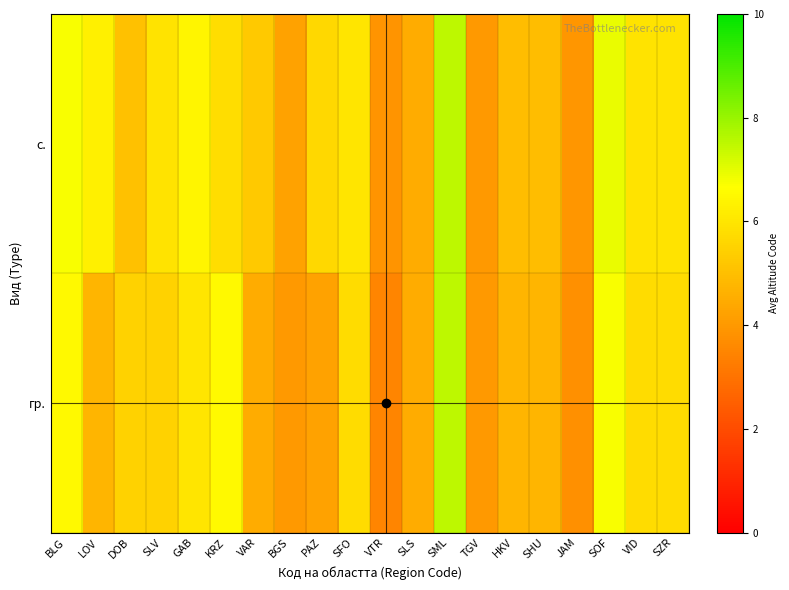

Reading right to left, list all the values displayed in this chart.

с.: SZR=5.9	VID=5.9	SOF=6.9	JAM=3.9	SHU=4.9	HKV=4.9	TGV=4.0	SML=7.5	SLS=4.5	VTR=3.9	SFO=6.0	PAZ=5.6	BGS=4.2	VAR=5.2	KRZ=5.8	GAB=6.4	SLV=5.9	DOB=5.1	LOV=6.2	BLG=6.8
гр.: SZR=5.8	VID=5.8	SOF=6.8	JAM=3.8	SHU=4.8	HKV=4.8	TGV=4.0	SML=7.5	SLS=4.5	VTR=3.5	SFO=5.8	PAZ=4.2	BGS=4.0	VAR=4.5	KRZ=6.5	GAB=6.0	SLV=5.5	DOB=5.5	LOV=4.8	BLG=6.5